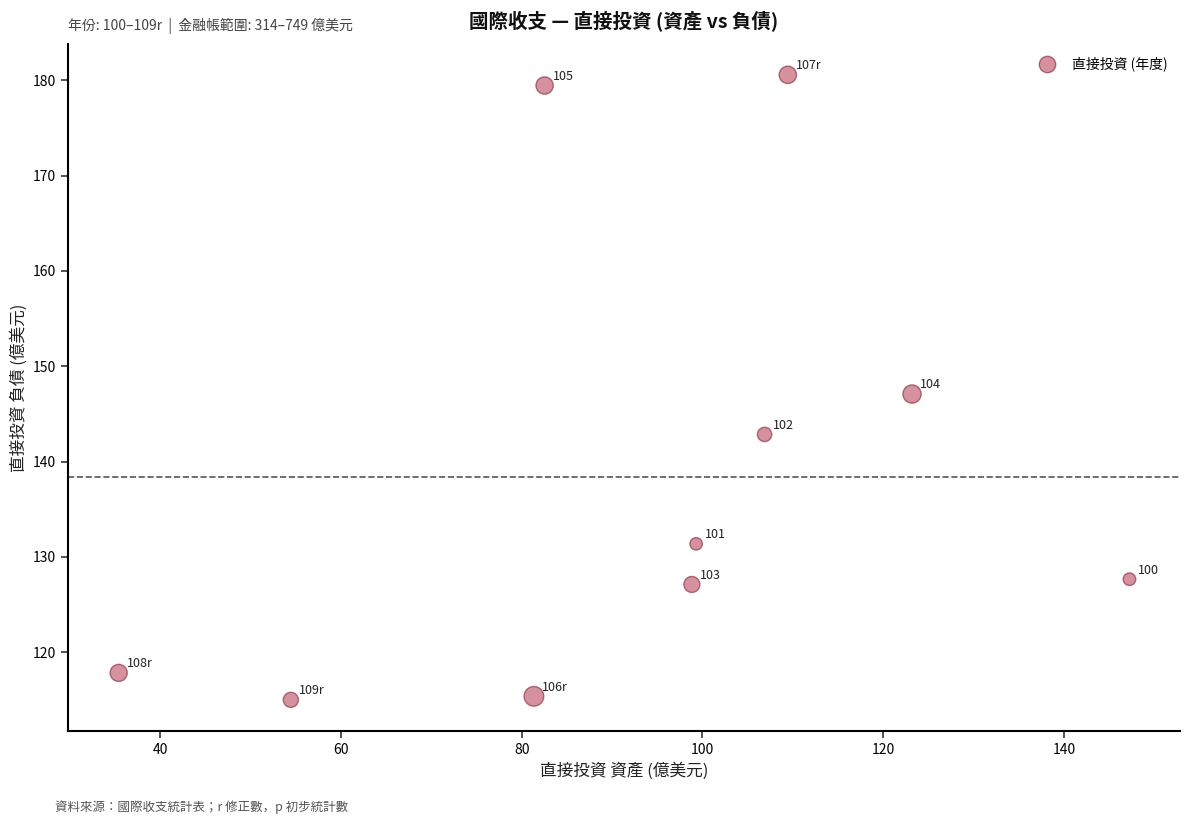

What Y value in the scatter plot is closest to 147?

147.1